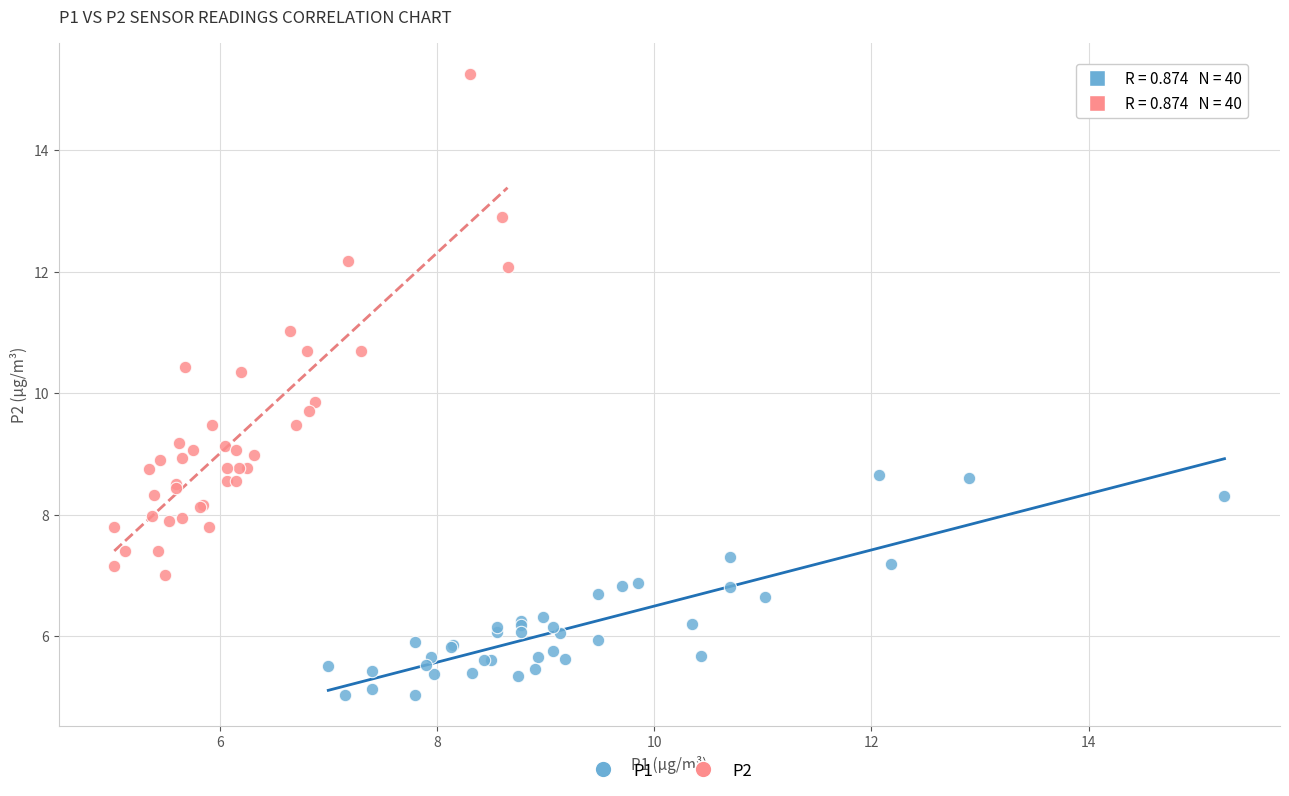

Which series reaches the maximum Y coordinate?

P2